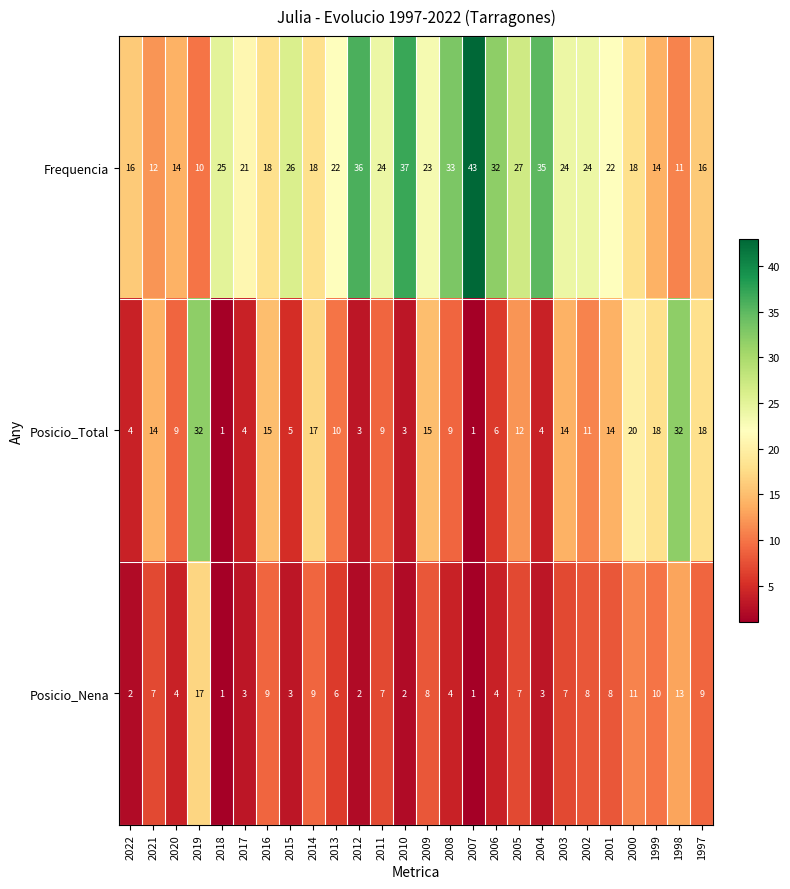

List the series in order of their peak value, highest first.

Frequencia, Posicio_Total, Posicio_Nena